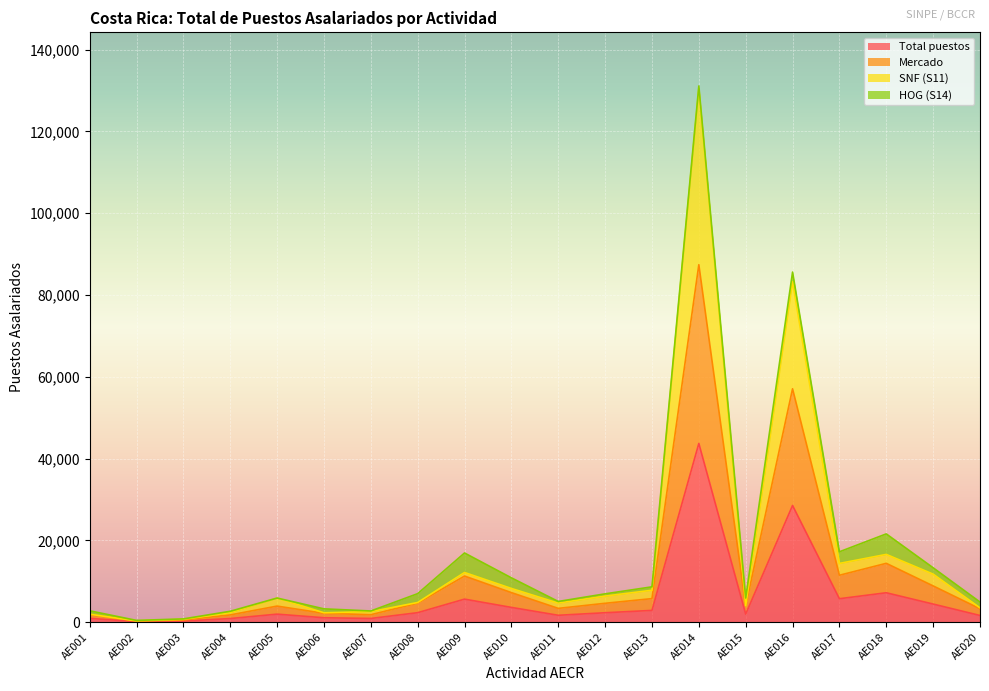

True or false: Mercado has more than 0 points higher than both neighbors.

True